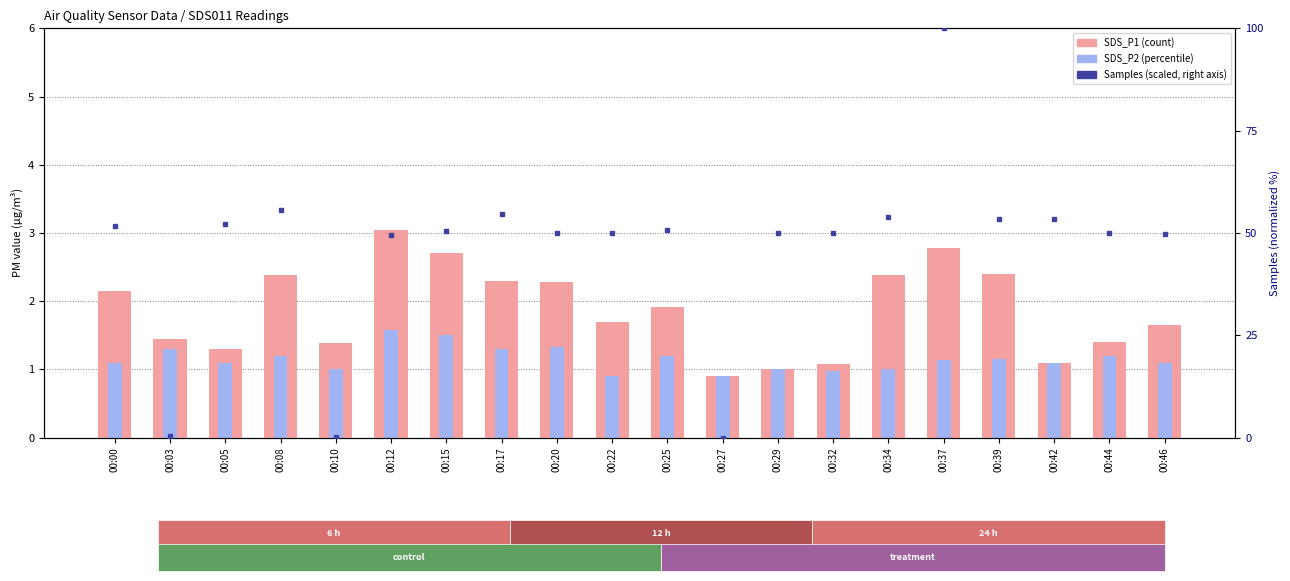

At which category is the sum across all series the highest?

00:37